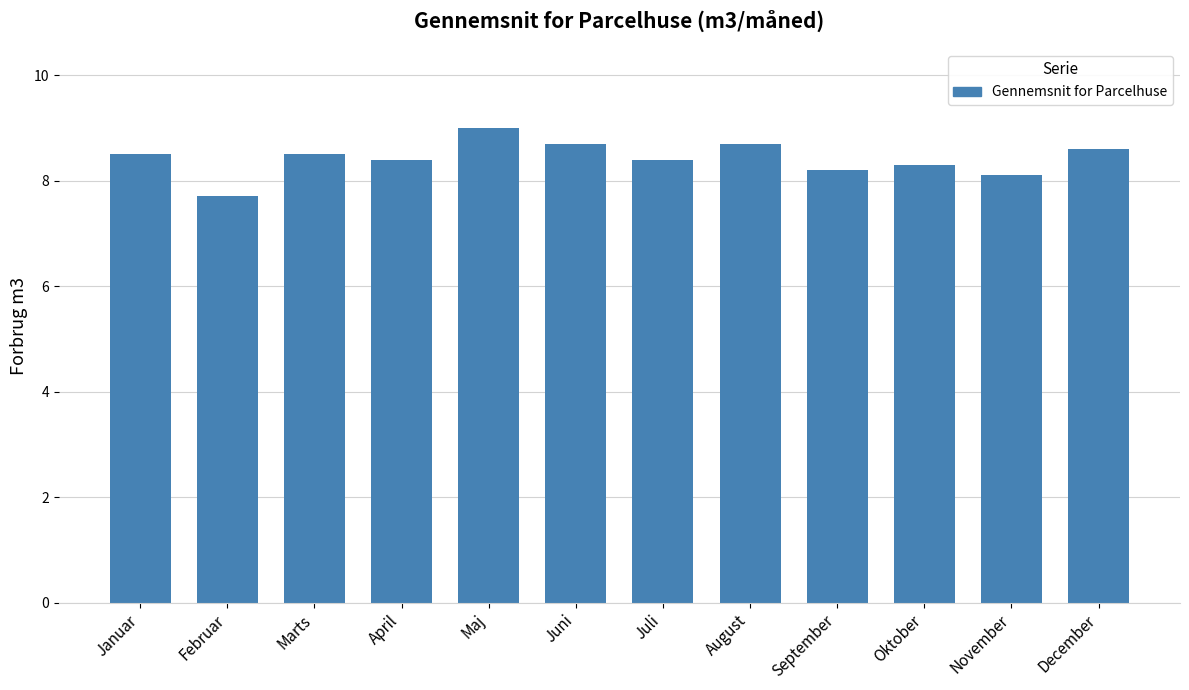

What is the maximum value shown in the chart?

9.0